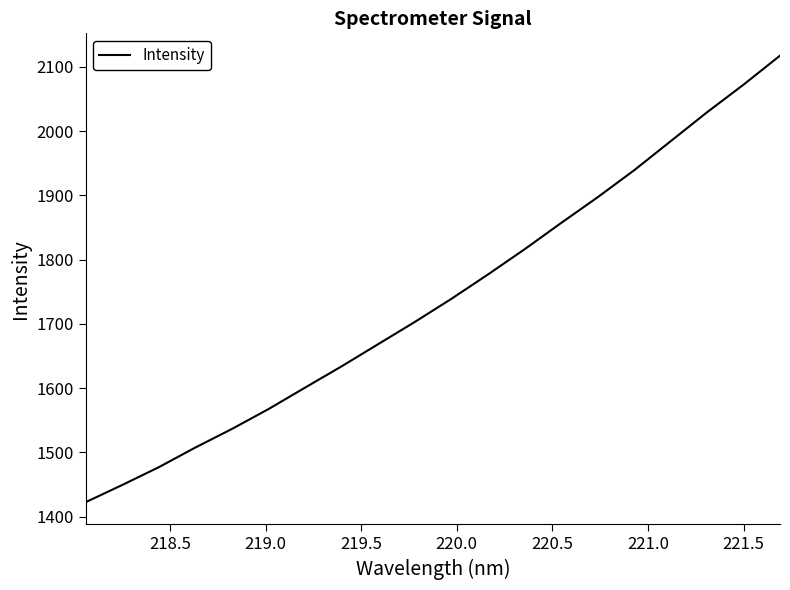

What is the smallest value displayed?

1422.6